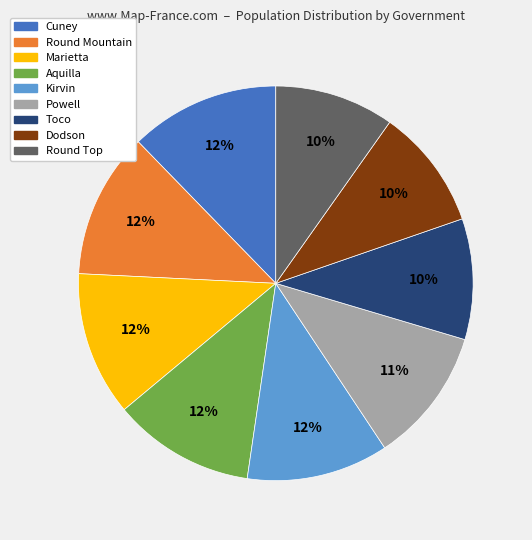

Combined, do Cuney and Toco account for over 50%?

No